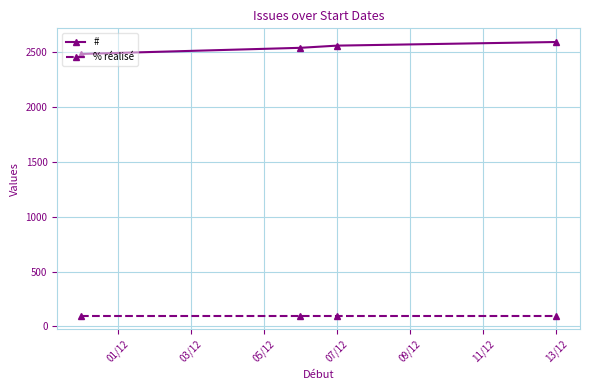

What is the highest value of the # series?

2595